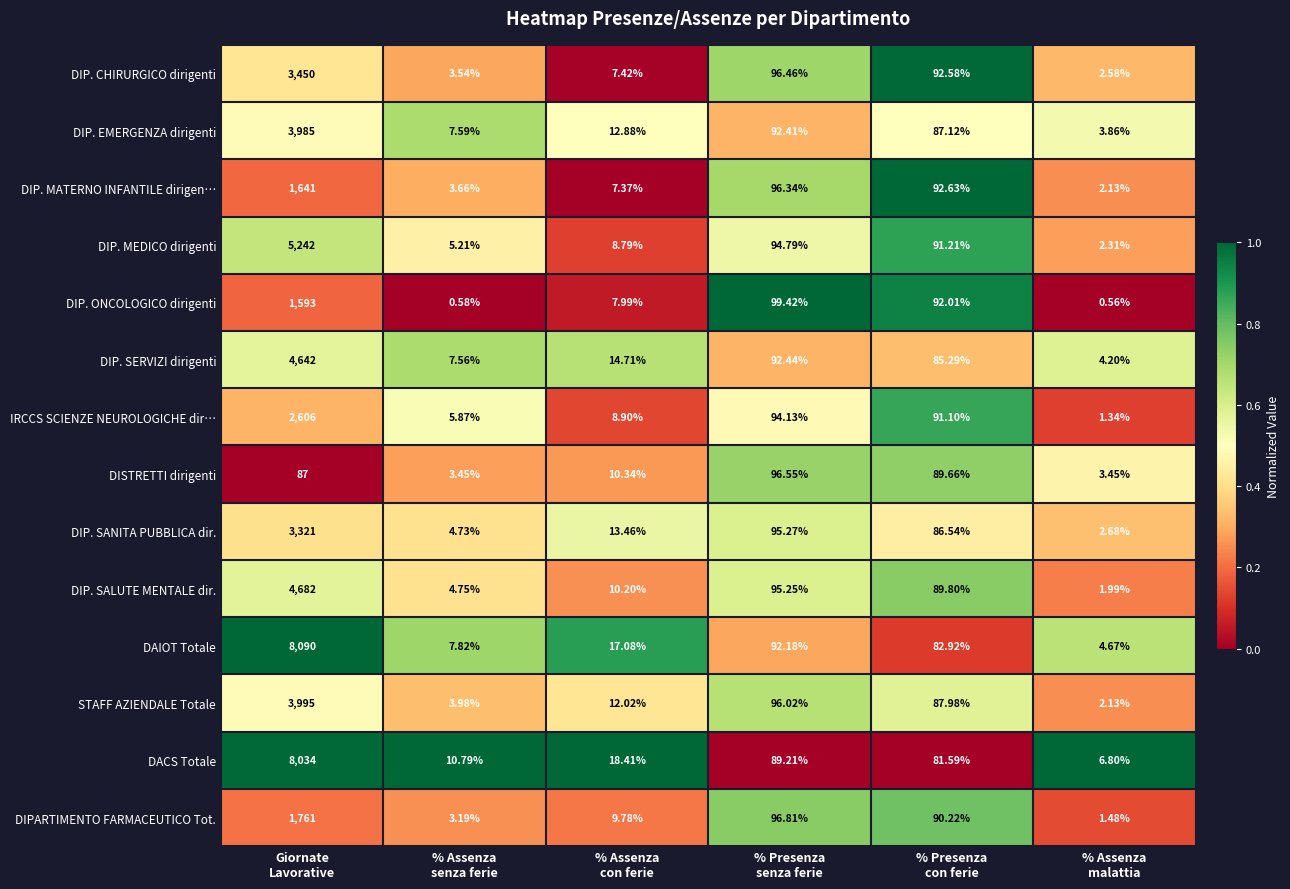

Which series has the largest total across all categories?

DAIOT Totale